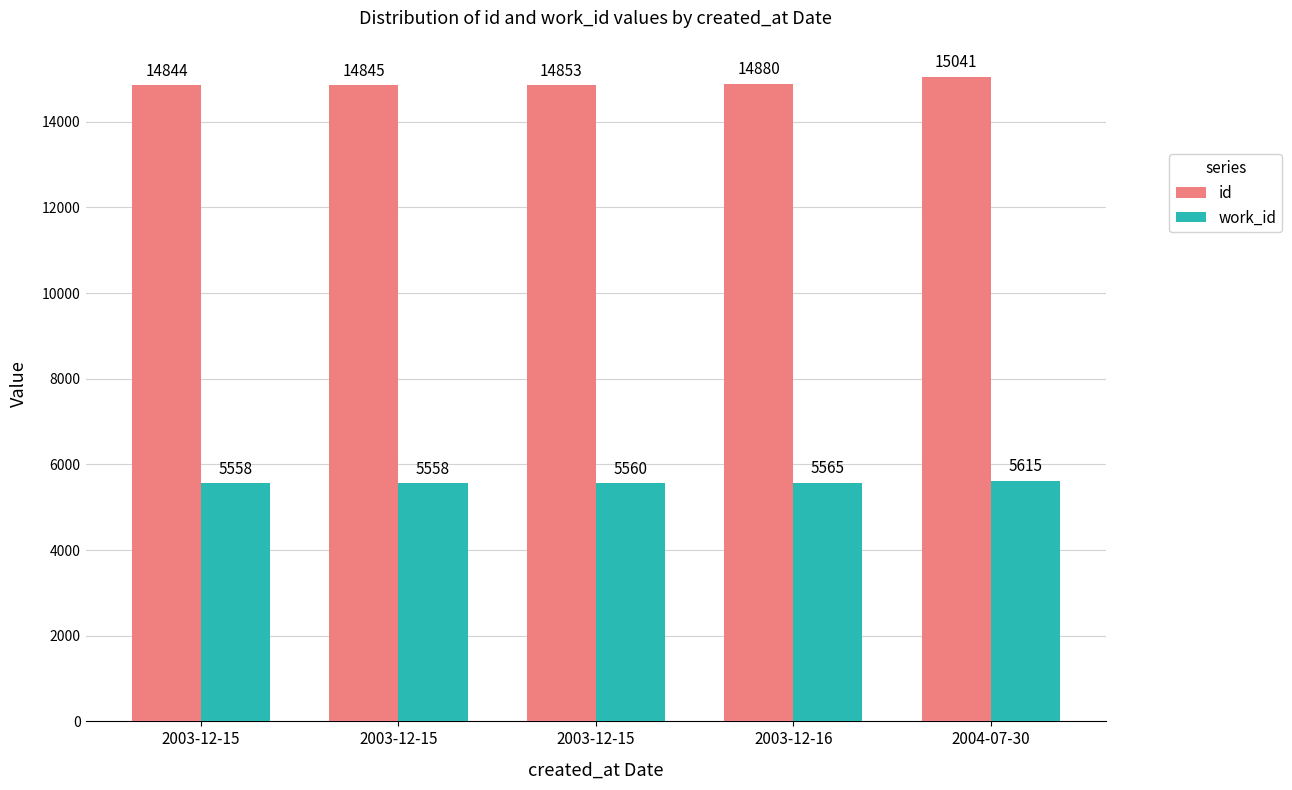

Between 2003-12-15 and 2003-12-15, which is larger?

2003-12-15